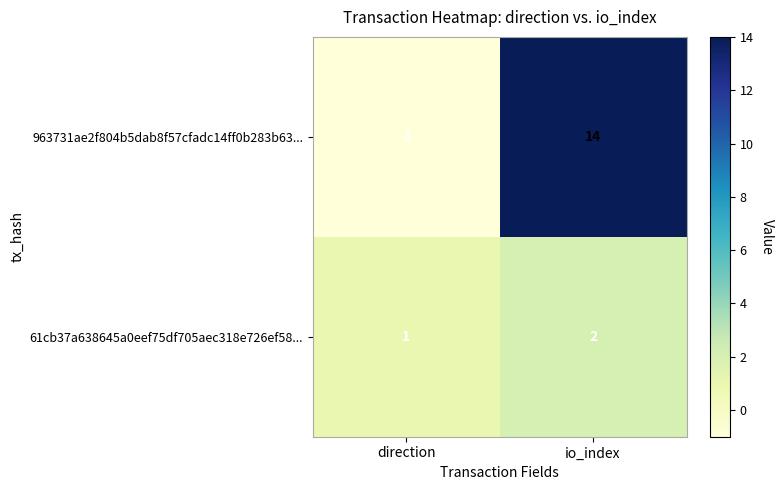

How many distinct data groups are displayed?

2